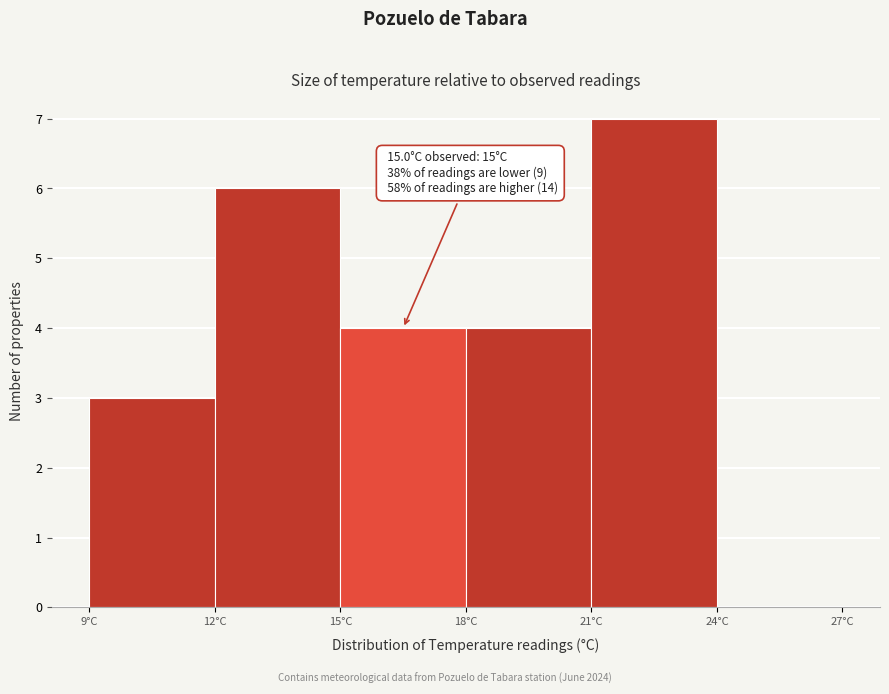

Over which range of the x-axis is the bar tallest?

21 to 24